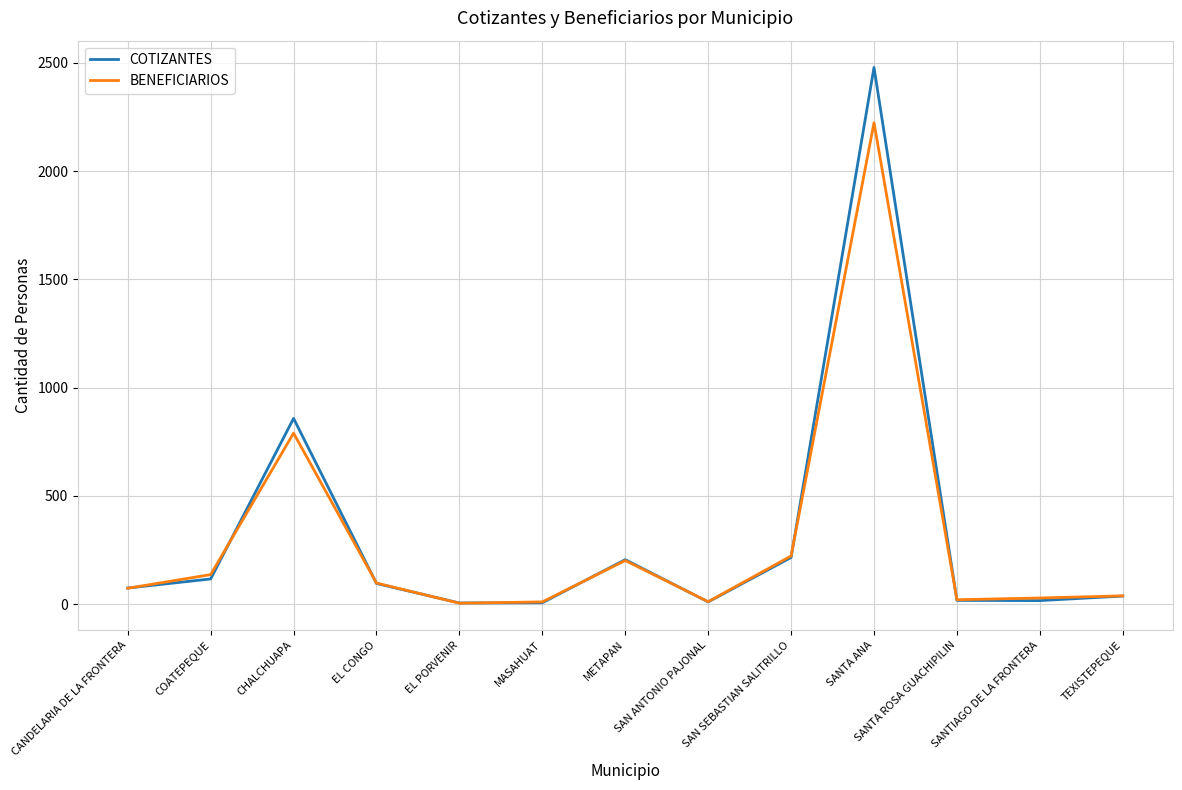

What are all the series names shown in the legend?

COTIZANTES, BENEFICIARIOS